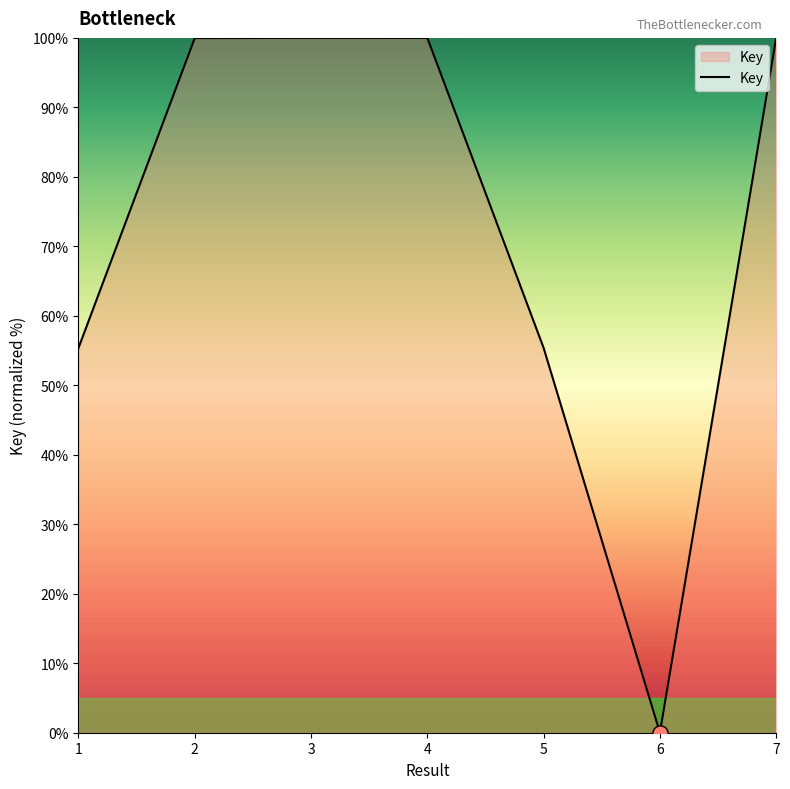

What is the change in value from 4 to 6?

-100.0